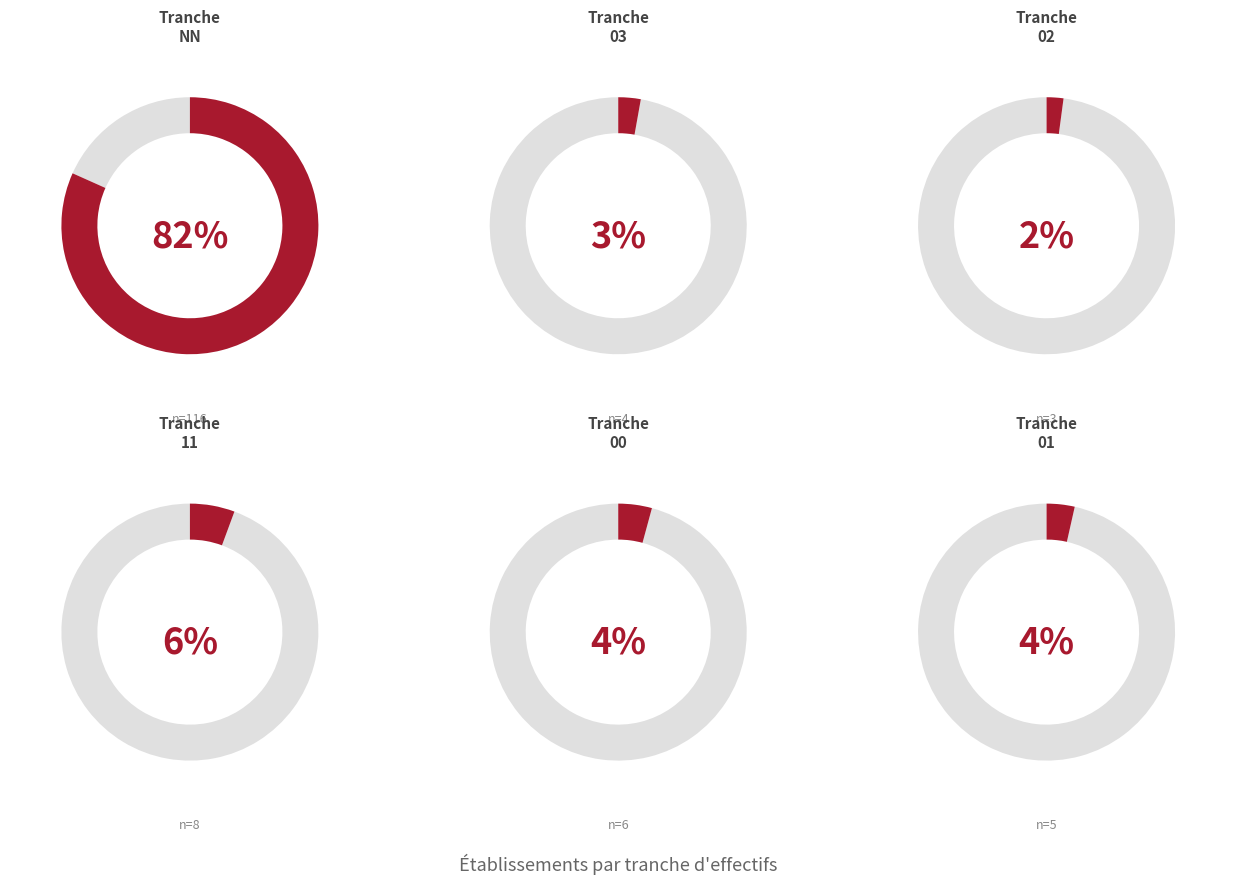

What is the change in value from 02 to 01?

+2